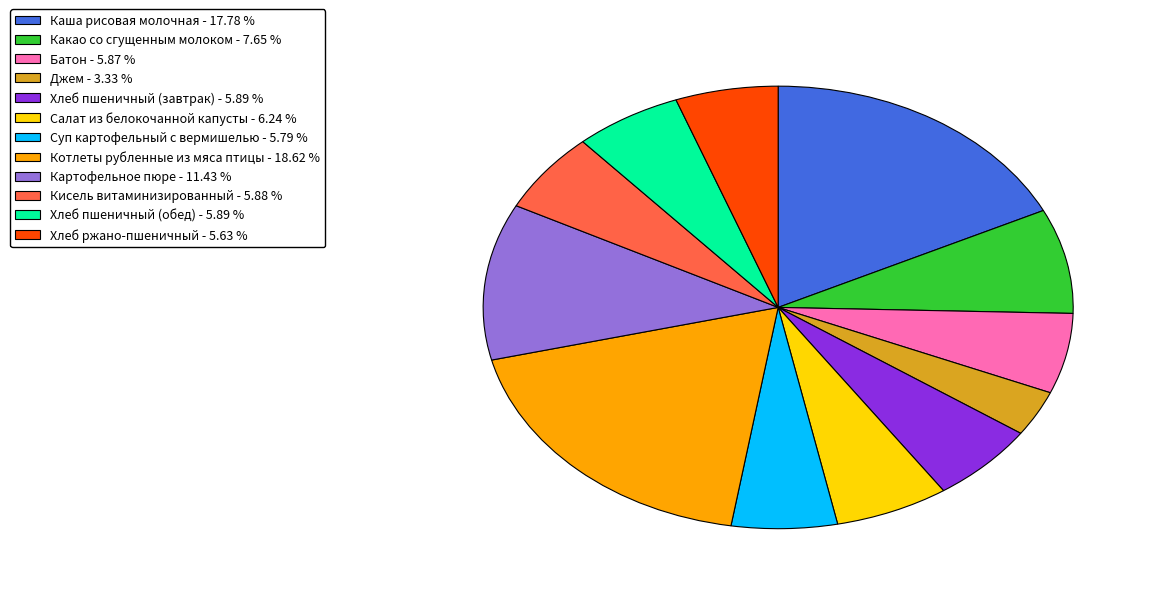

What is the ratio of the value at Кисель витаминизированный to the value at Каша рисовая молочная?

0.3